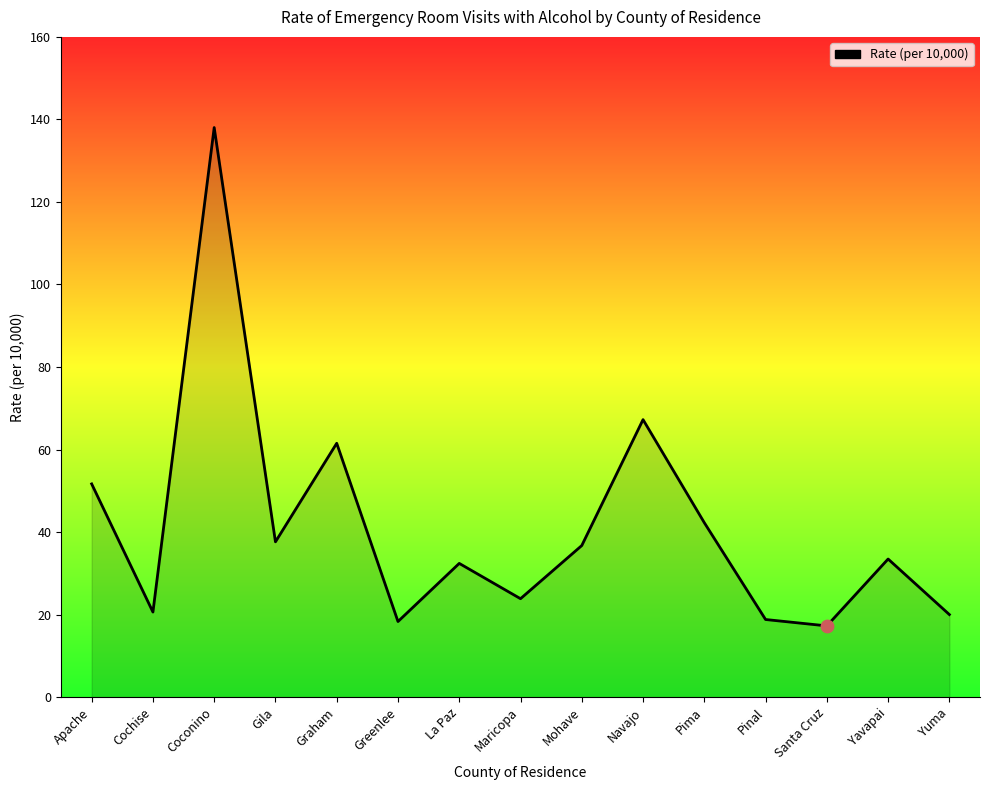

Which has a higher value, Pima or Navajo?

Navajo